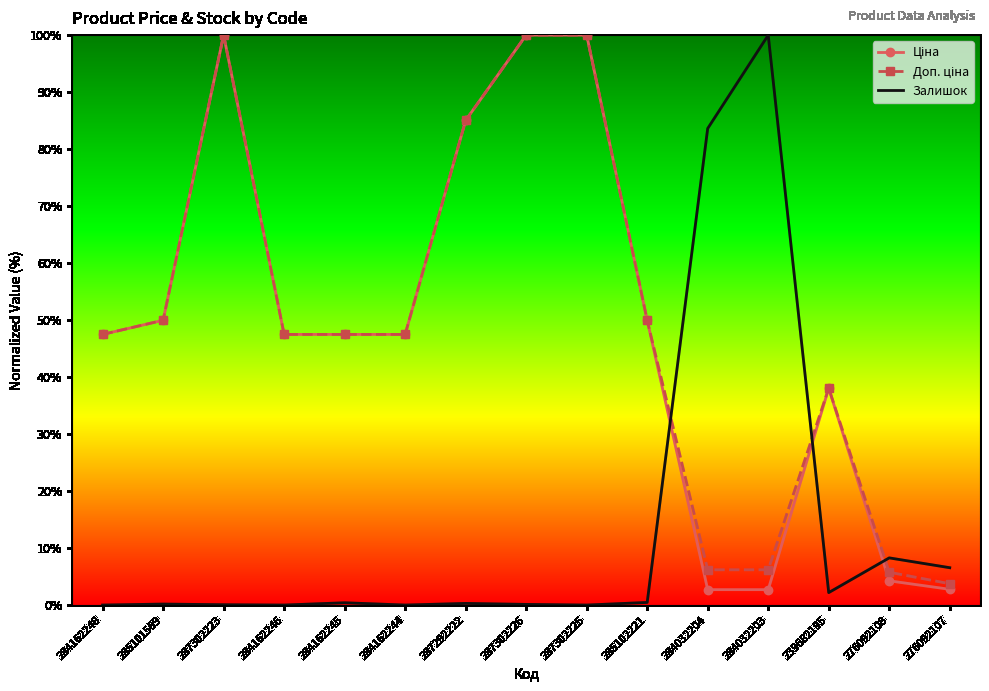

What position from the left is 284162248?

1